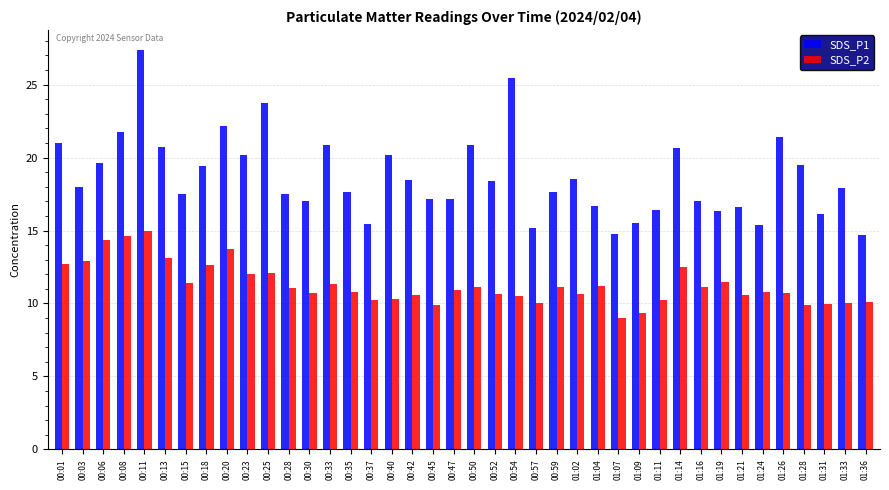

What is the maximum value shown in the chart?

27.4